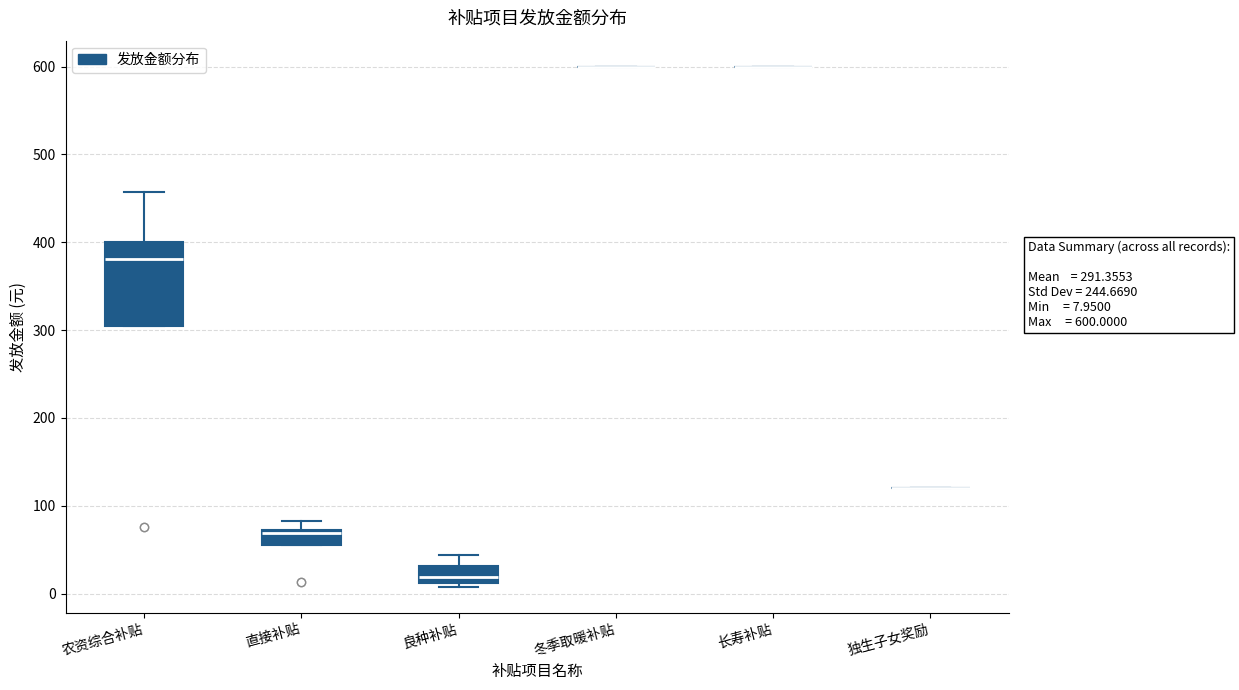

Which box is the tallest, from its lower edge to its upper edge?

农资综合补贴